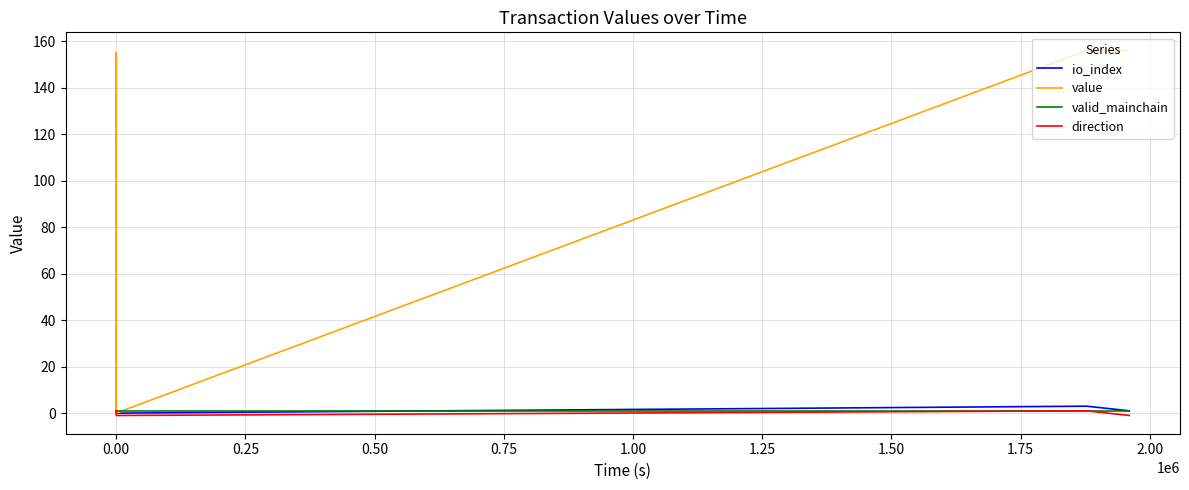

Does the chart display data point markers on the line(s)?

No